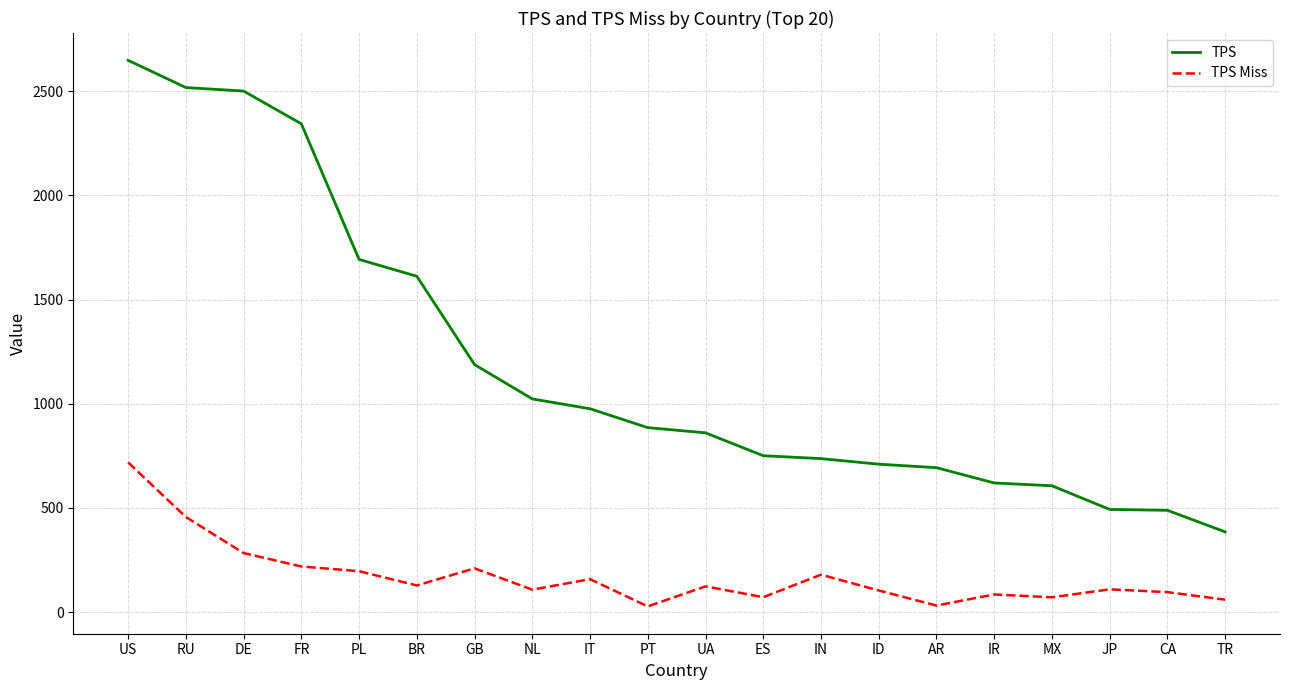

True or false: TPS and TPS Miss intersect in this chart.

False